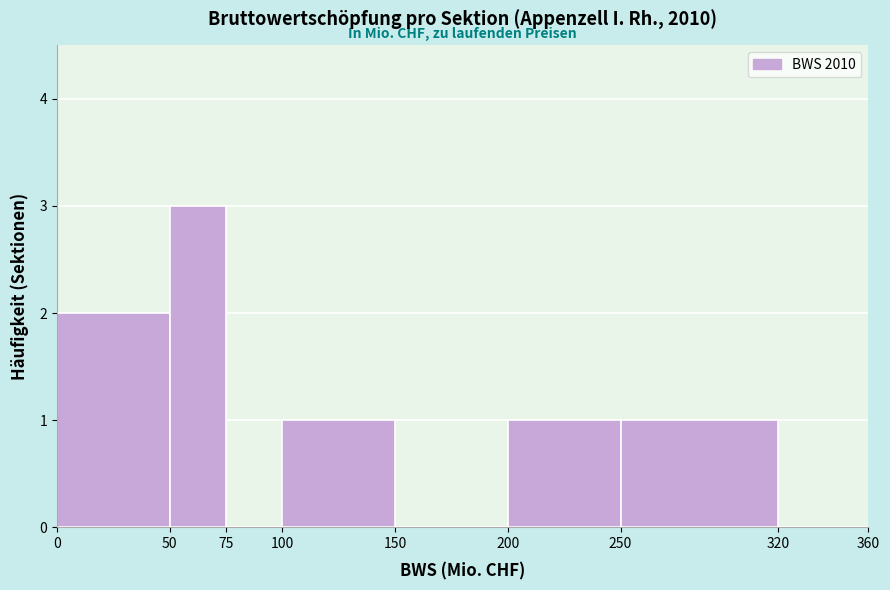

How tall is the bar that spans 0 to 50 on the x-axis? The values are not printed on the chart, so give them approximately, as read against the axis.

2